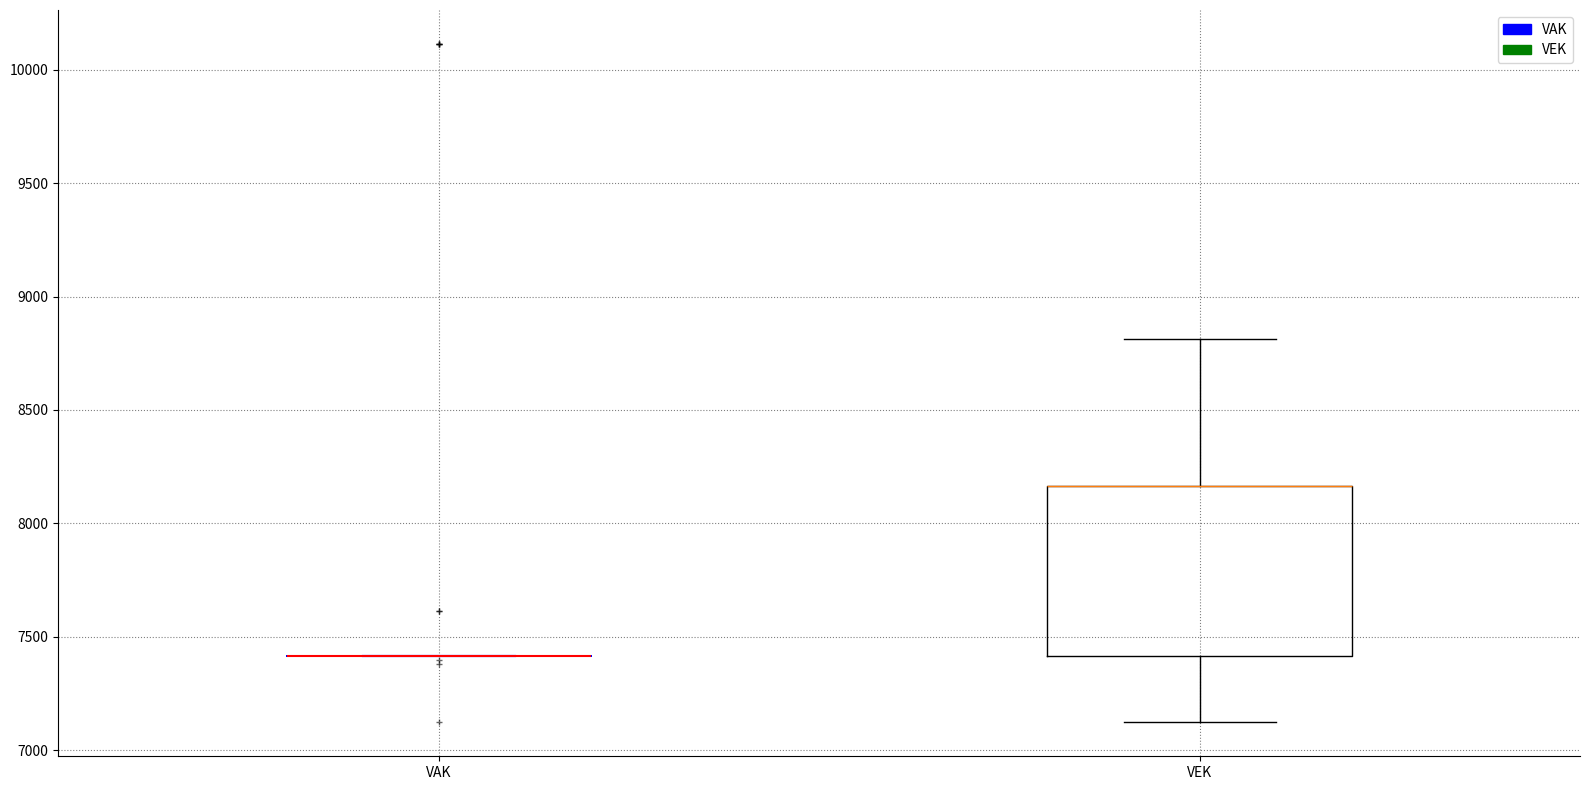

Which box is the tallest, from its lower edge to its upper edge?

VEK